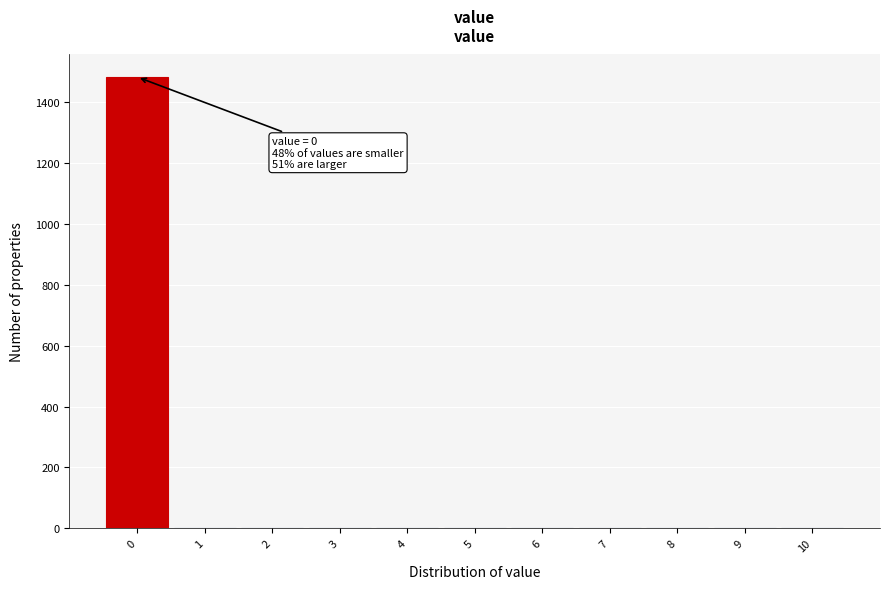

Which range on the x-axis has the tallest bar?

-0.5 to 0.5